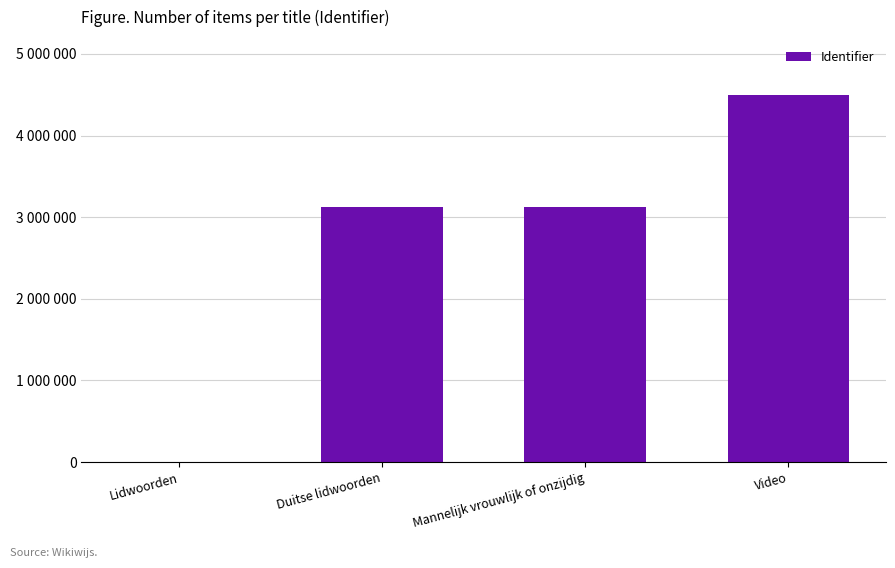

Reading left to right, transcribe all the data shown in this chart.

0	3123611	3123614	4496893